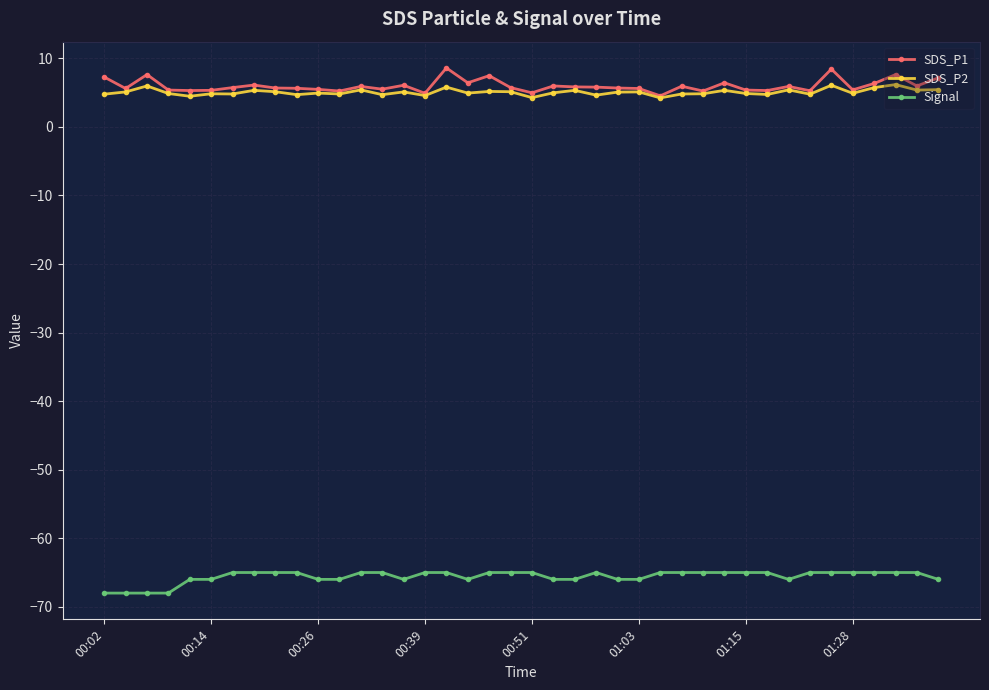

What is the value of the Signal point at the 31st from the left?

-65.0